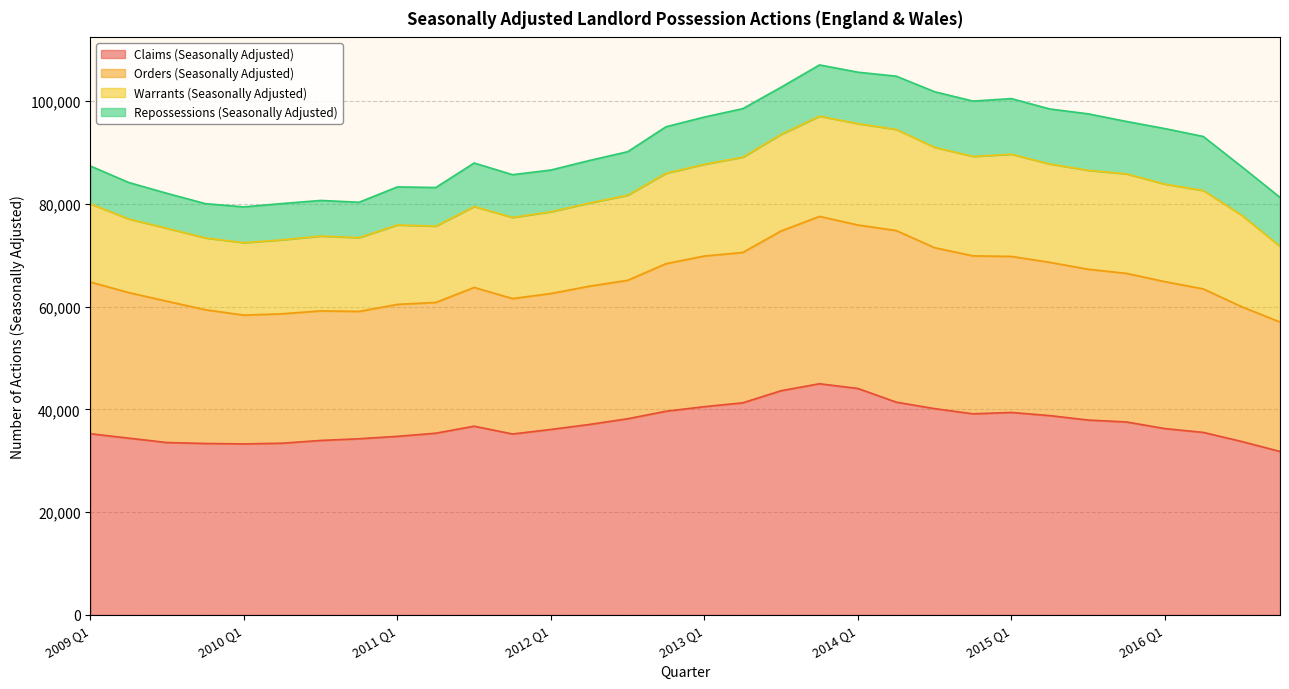

True or false: Warrants (Seasonally Adjusted) and Orders (Seasonally Adjusted) intersect in this chart.

False